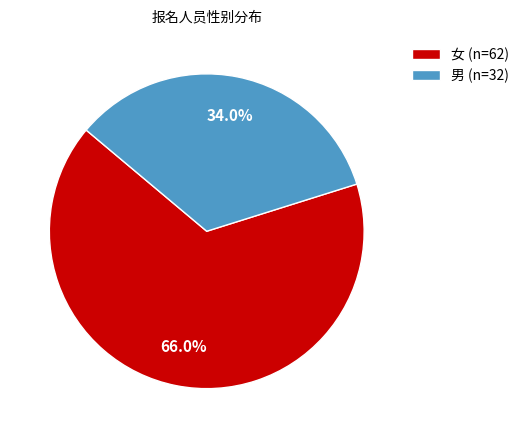

Does 女 represent more than half of the total?

Yes